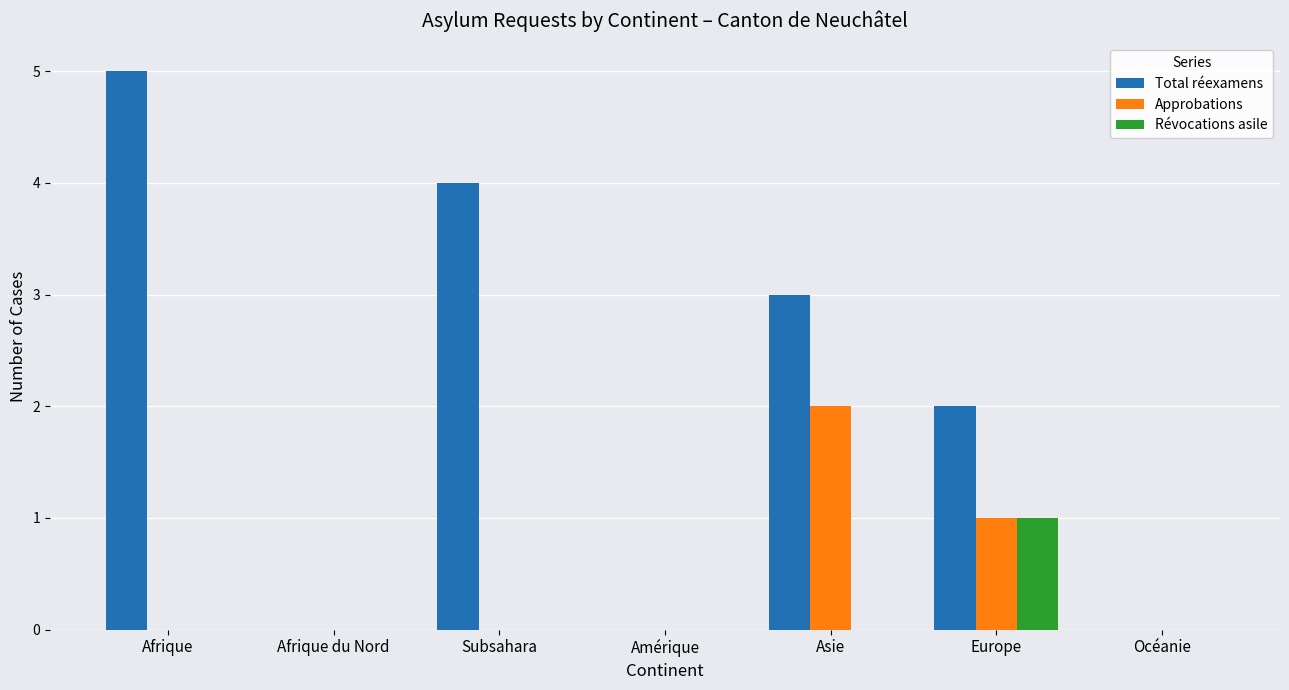

True or false: Révocations asile has a value of -1 at Océanie.

False